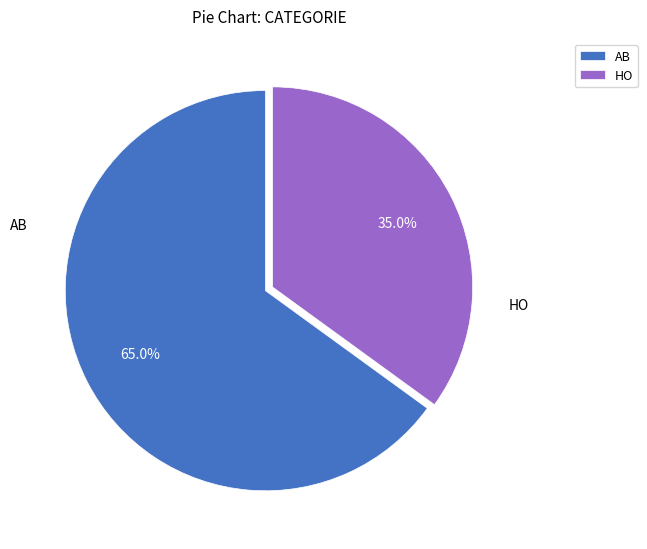

What is the largest slice in the pie chart?

AB